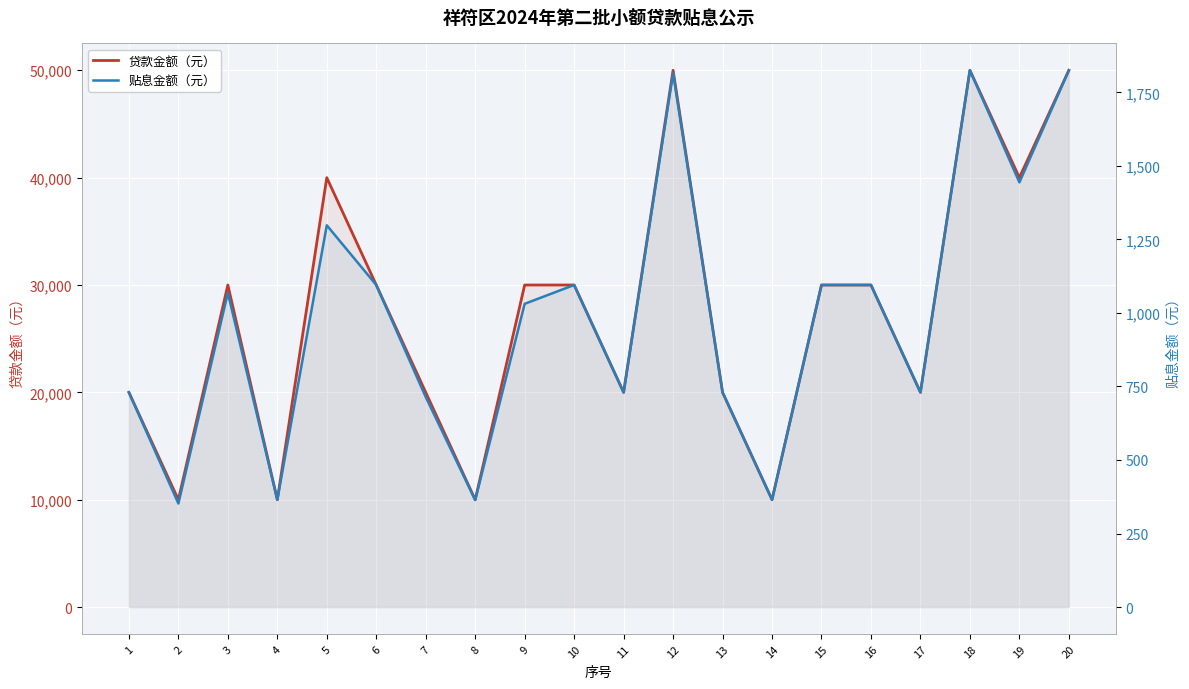

Is it true that 贷款金额（元） equals 30000 at 9?

True